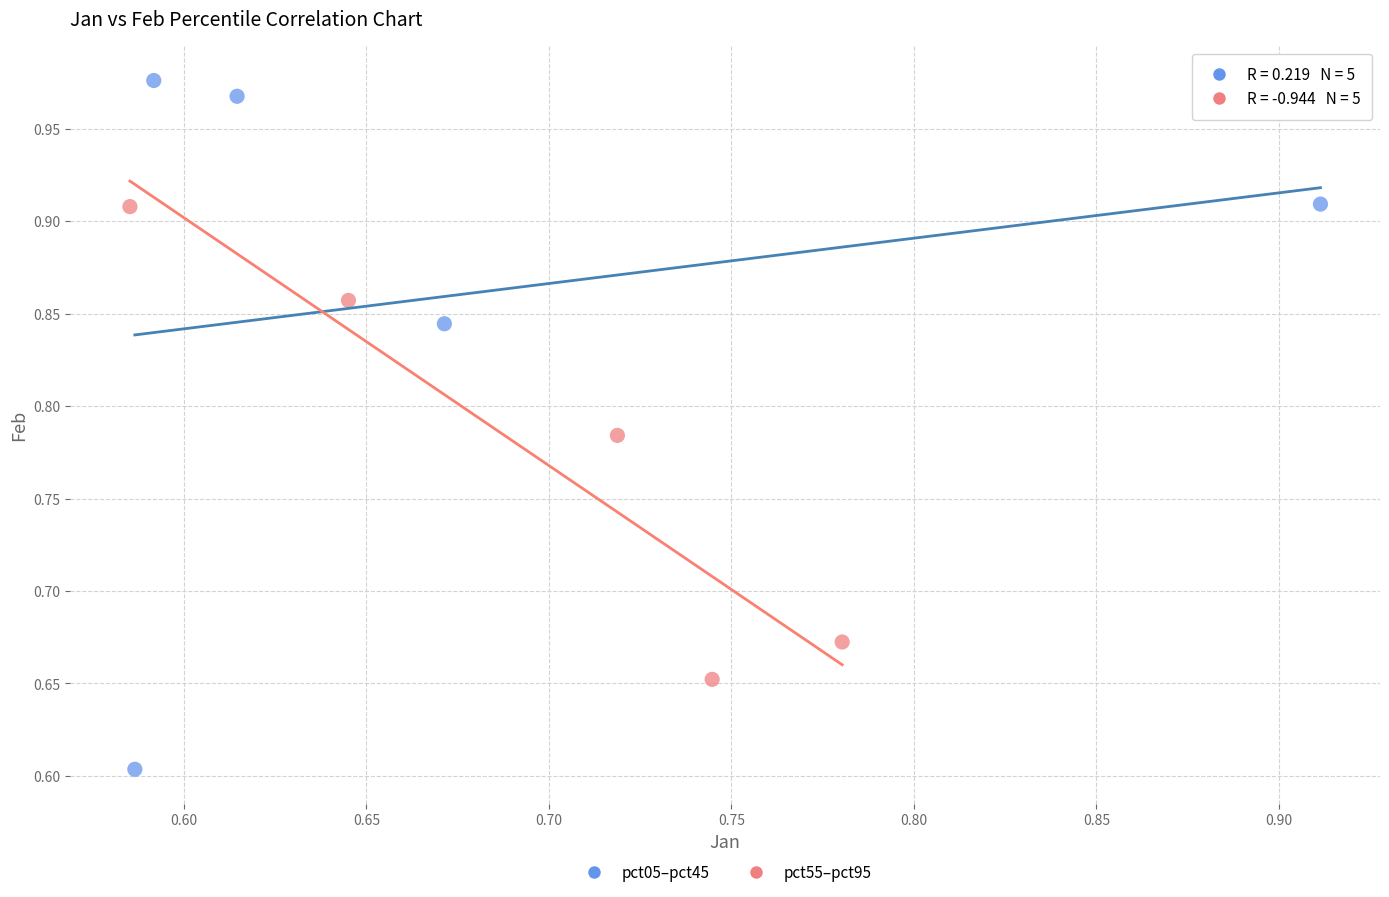

Which series has the largest Y range (max minus min)?

pct05–pct45